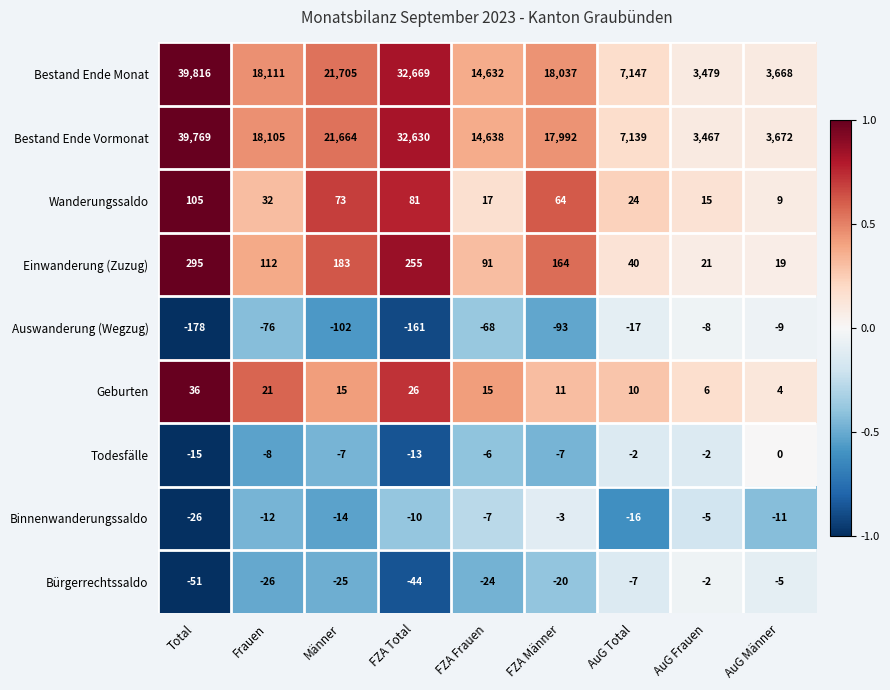

Rank the series by their maximum value, from highest to lowest.

Bestand Ende Monat, Bestand Ende Vormonat, Einwanderung (Zuzug), Wanderungssaldo, Geburten, Todesfälle, Bürgerrechtssaldo, Binnenwanderungssaldo, Auswanderung (Wegzug)